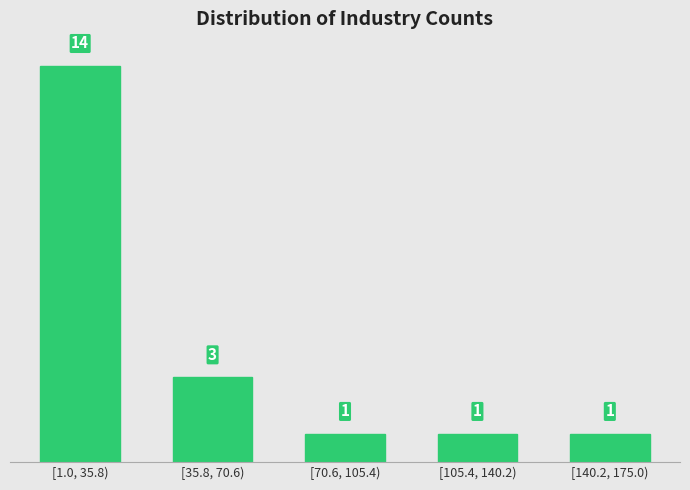

Reading left to right, transcribe all the data shown in this chart.

[1.0, 35.8)=14	[35.8, 70.6)=3	[70.6, 105.4)=1	[105.4, 140.2)=1	[140.2, 175.0)=1